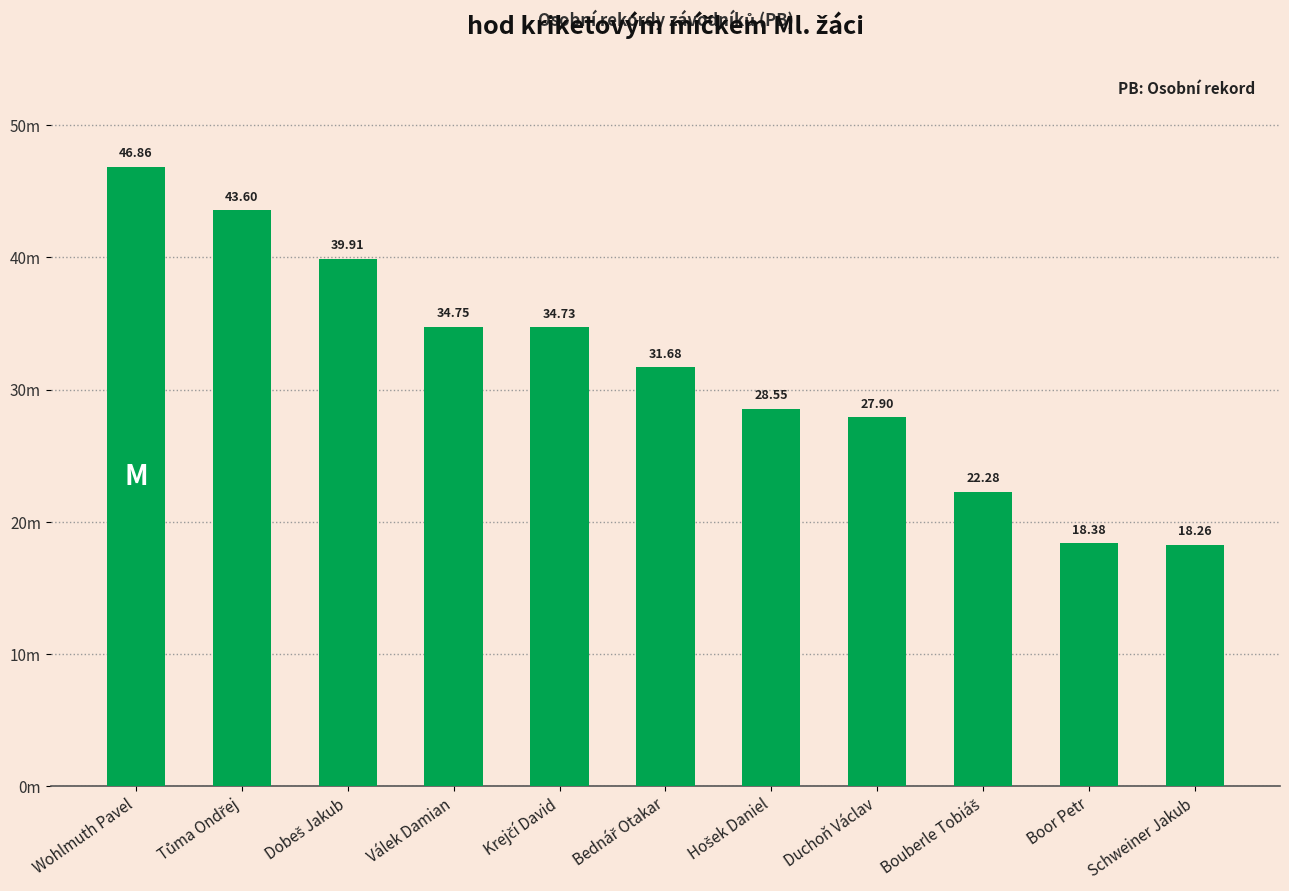

At which label does the data first exceed 31?

Wohlmuth Pavel